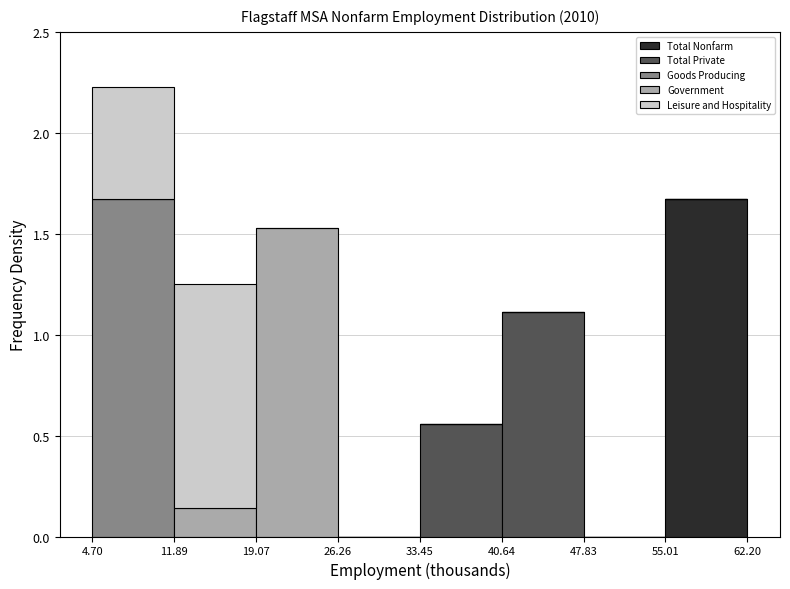

Reading left to right, transcribe this chart: for each stacked bar, give the range it covers on the x-axis and its total height. The values are not printed on the chart, so give them approximately, as read against the axis.

4.70 to 11.89: 2.25
11.89 to 19.07: 1.25
19.07 to 26.26: 1.55
26.26 to 33.45: 0
33.45 to 40.64: 0.55
40.64 to 47.83: 1.10
47.83 to 55.01: 0
55.01 to 62.20: 1.65